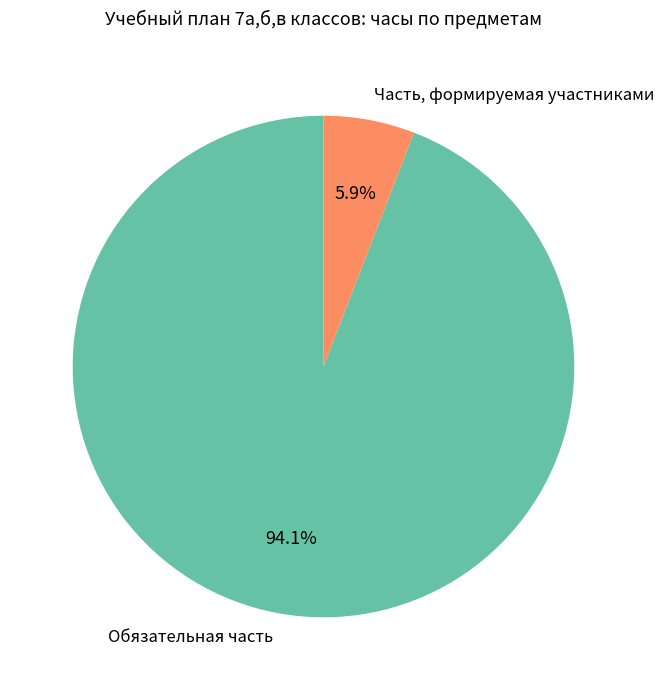

Rank the categories by value from highest to lowest.

Обязательная часть, Часть, формируемая участниками